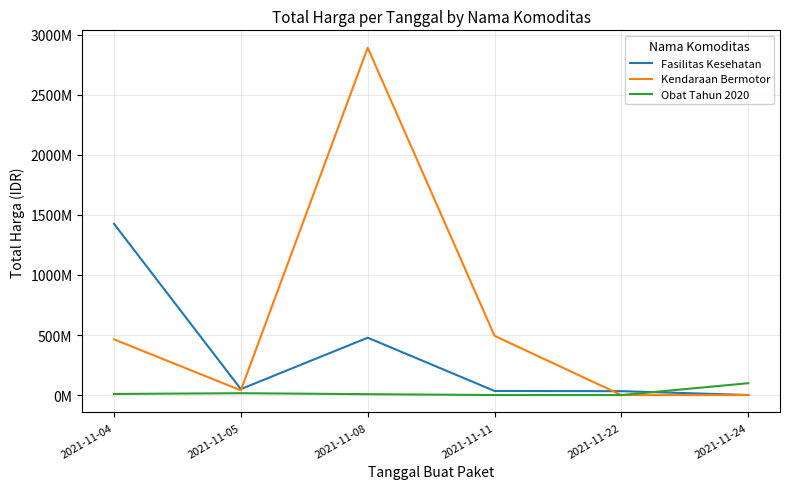

Is this an area chart (filled region under the line)?

No